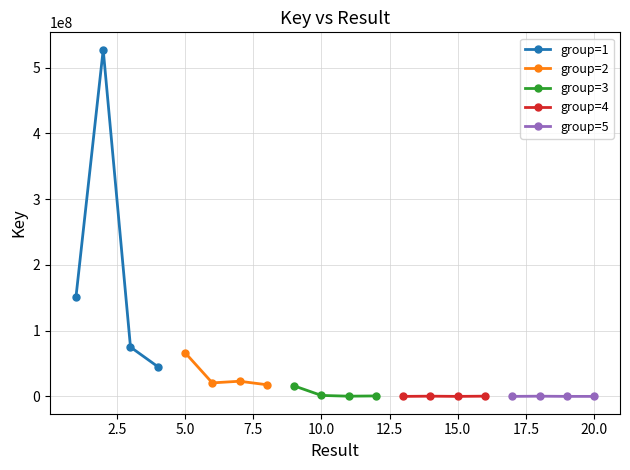

True or false: group=3 has more than 1 points higher than both neighbors.

False